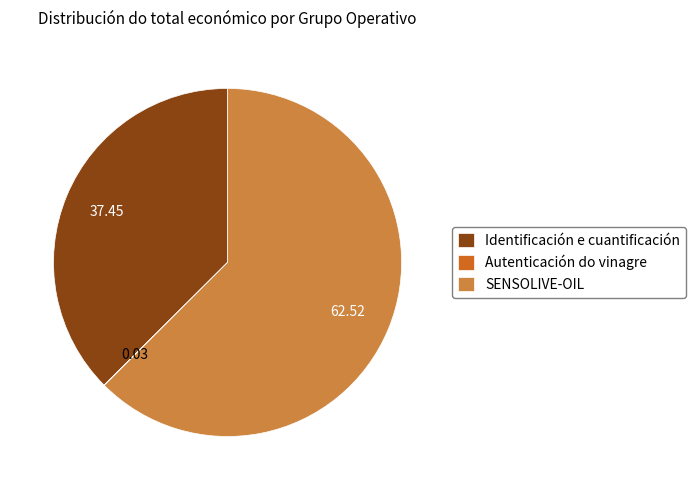

What is the largest slice in the pie chart?

SENSOLIVE-OIL